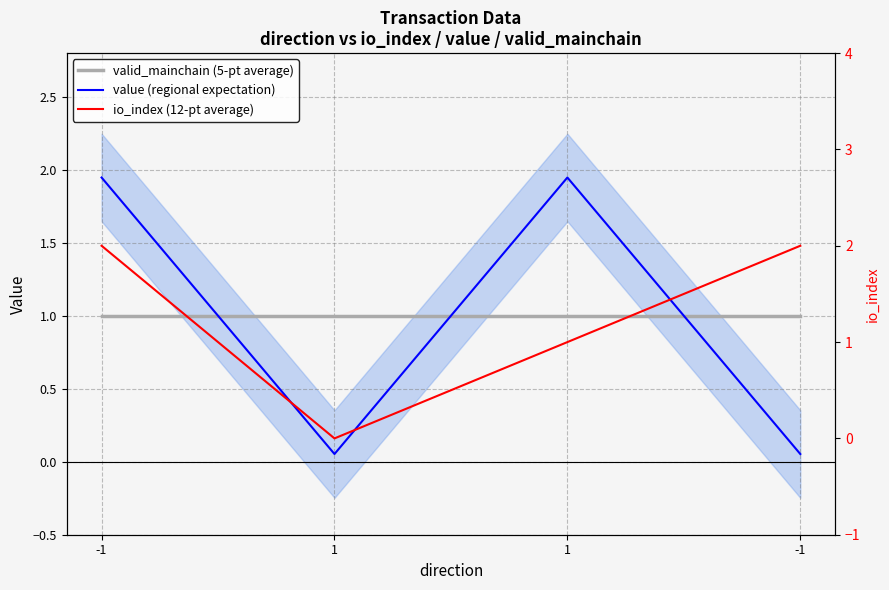

Which category has the highest value in the io_index (12-pt average) series?

-1